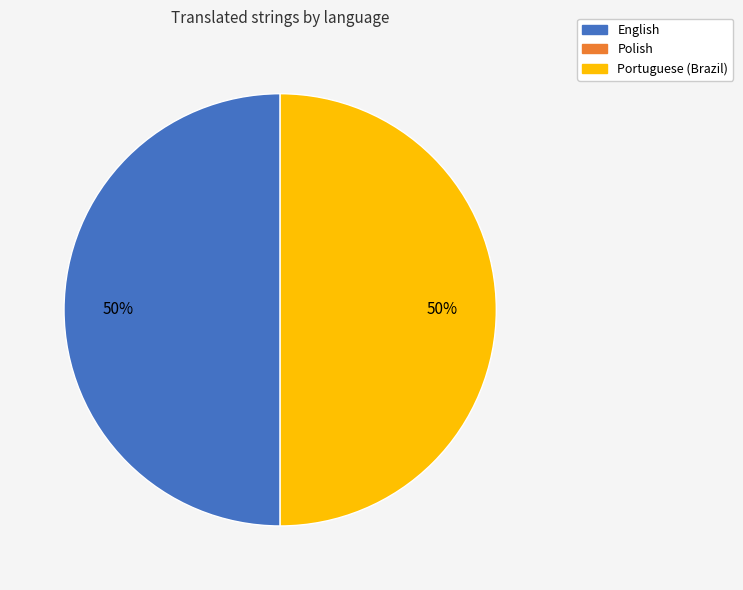

To the nearest percent, what is the average slice percentage?

50%